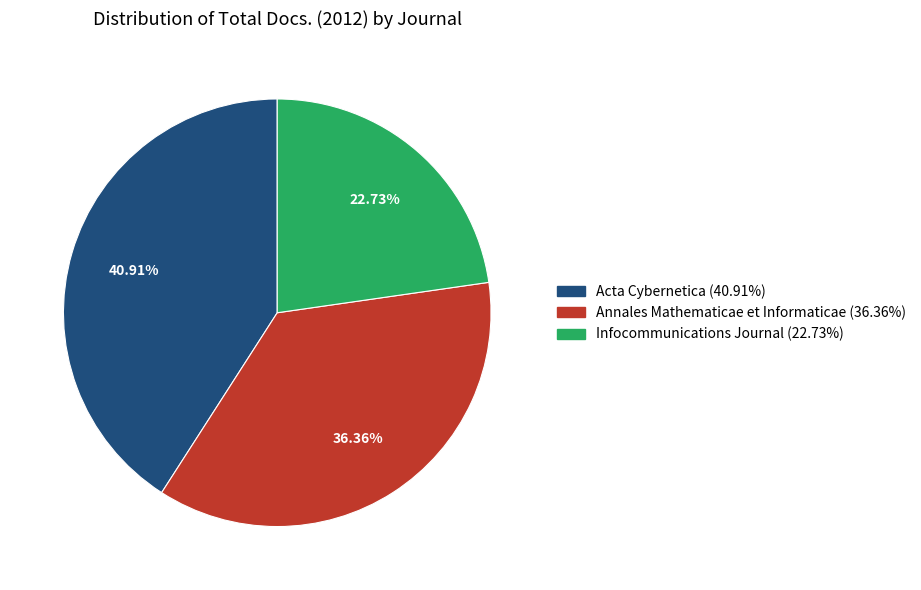

To the nearest percent, what portion does Infocommunications Journal represent?

23%